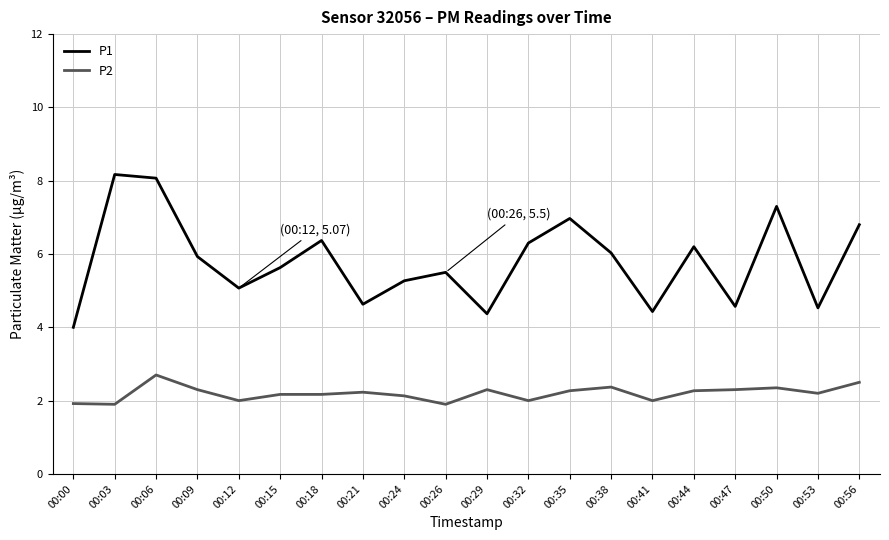

Count the number of categories in the chart.

20